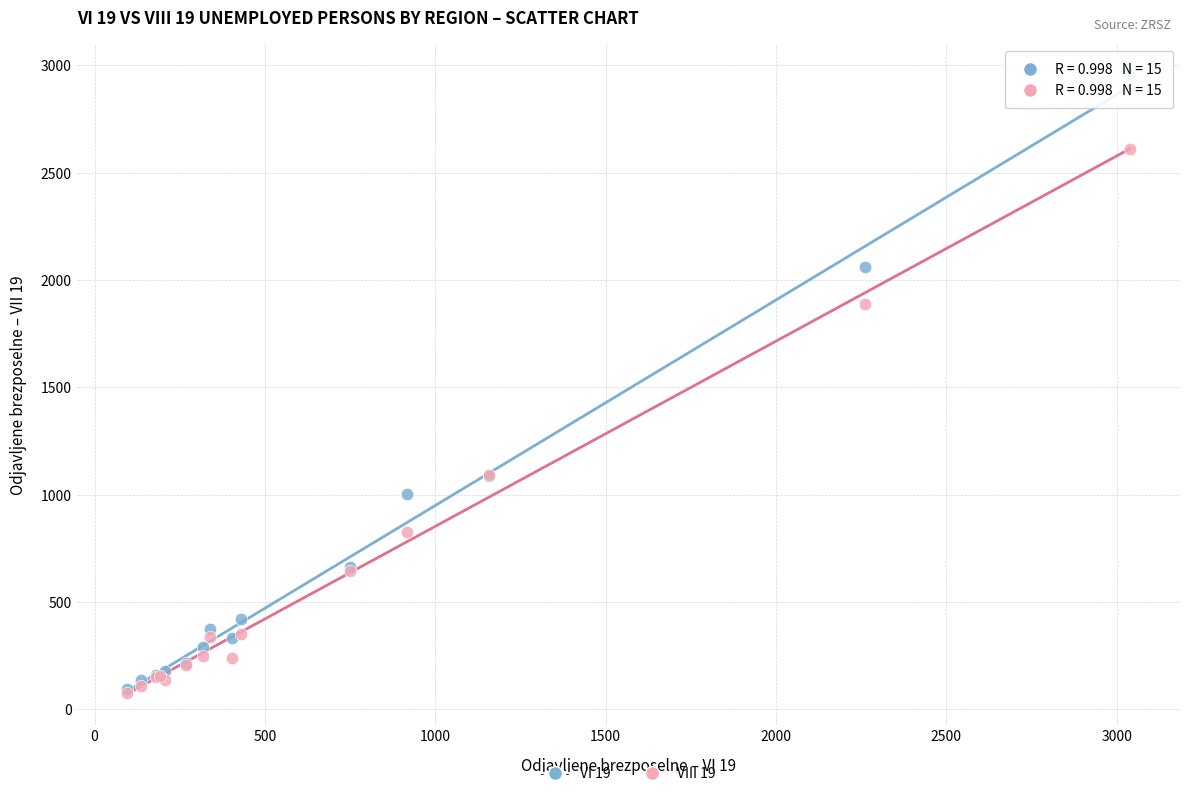

What are all the series names shown in the legend?

VI 19, VIII 19